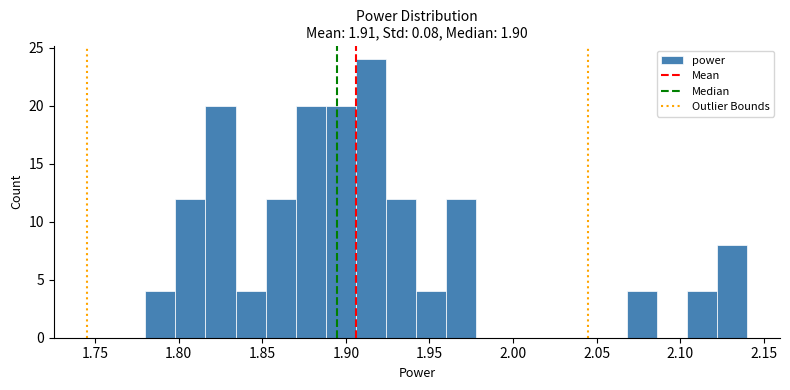

Around what value on the x-axis is the tallest bar? Give the approximate position of its centre, as read against the axis.

1.915